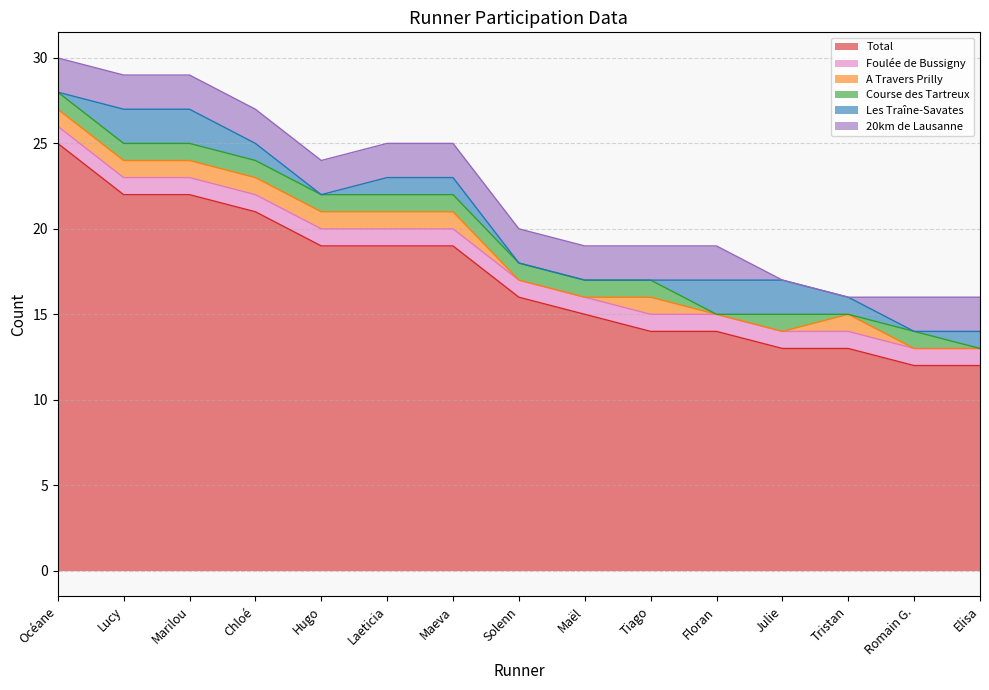

Where is the first local minimum for Course des Tartreux?

Floran